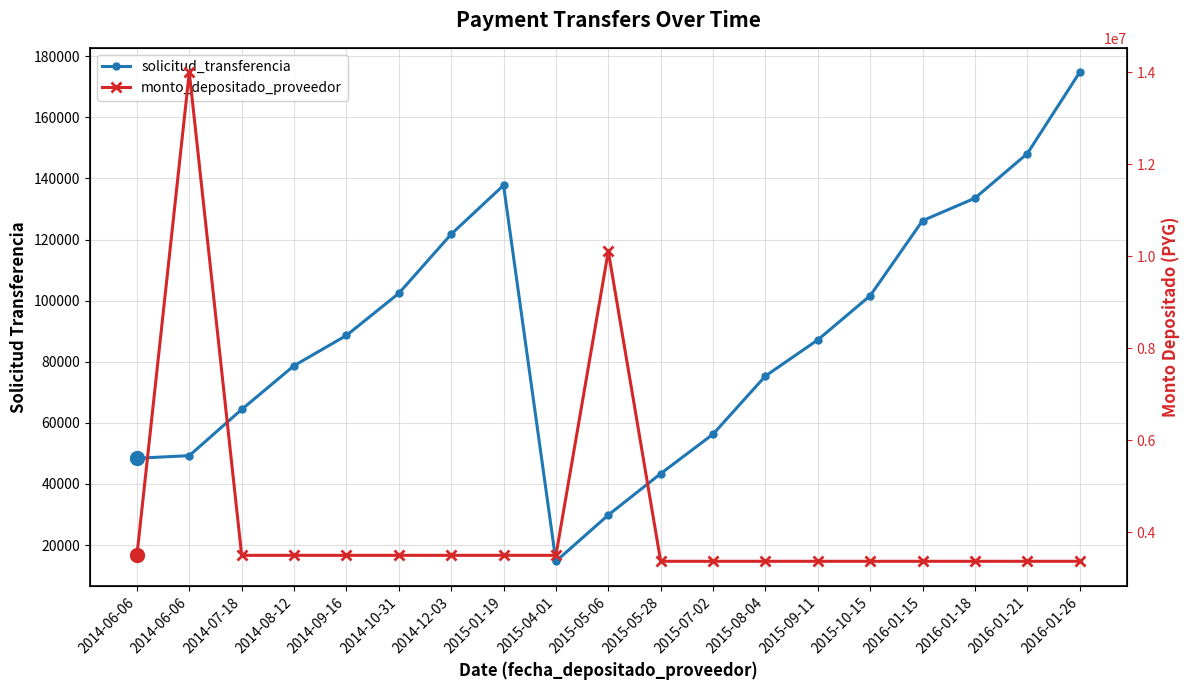

True or false: monto_depositado_proveedor has more than 2 interior local peaks.

False